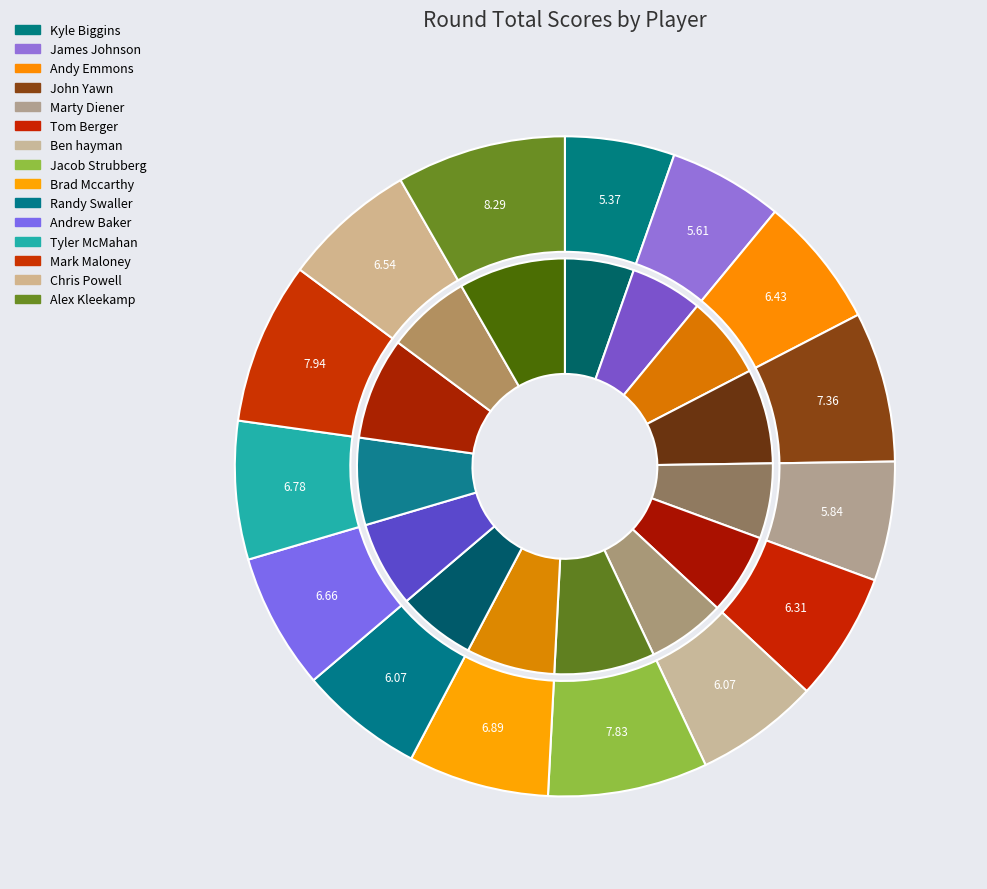

What portion of the pie excludes Ben hayman?

93.9%